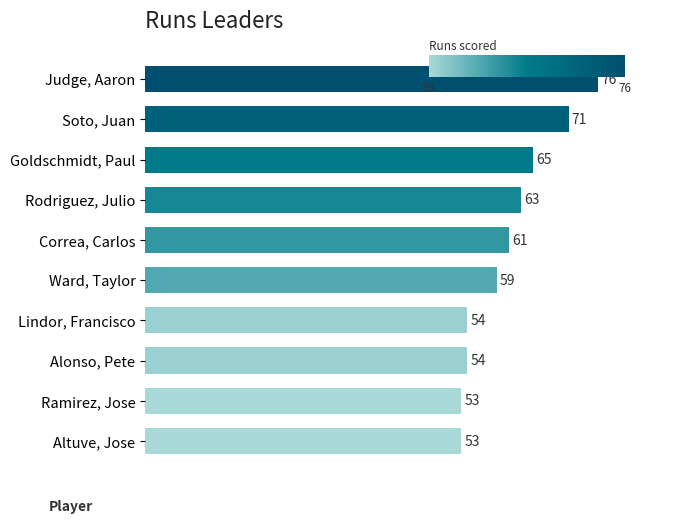

What is the average value?

61